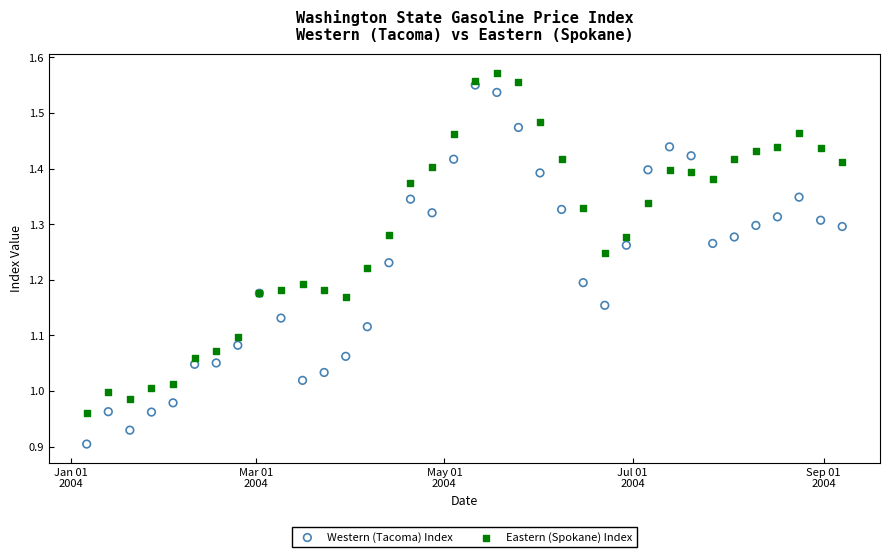

Which series contains the lowest Y value?

Western (Tacoma) Index